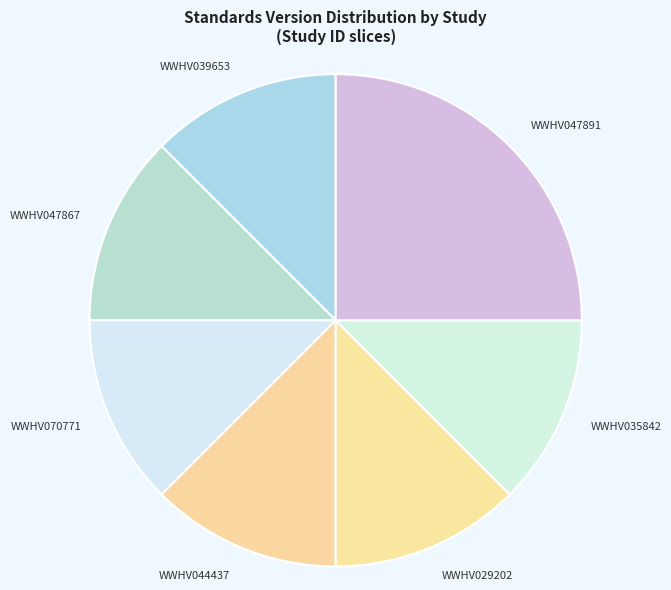

Approximately how many times larger is the value at WWHV047891 compared to WWHV047867?

2.0